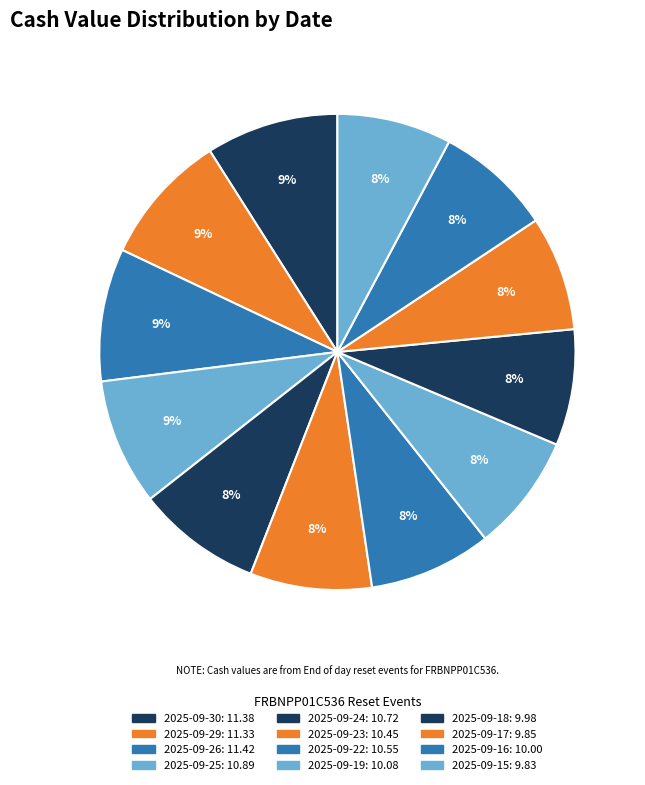

Between 2025-09-25 and 2025-09-22, which is larger?

2025-09-25